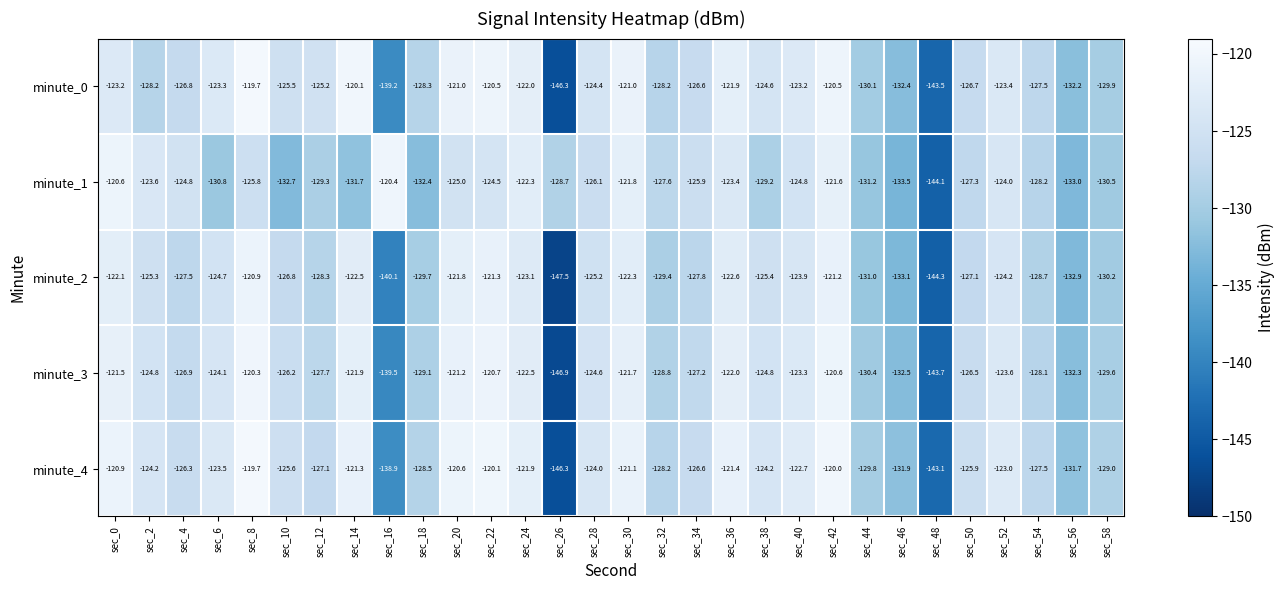

Which series has the largest total across all categories?

minute_4